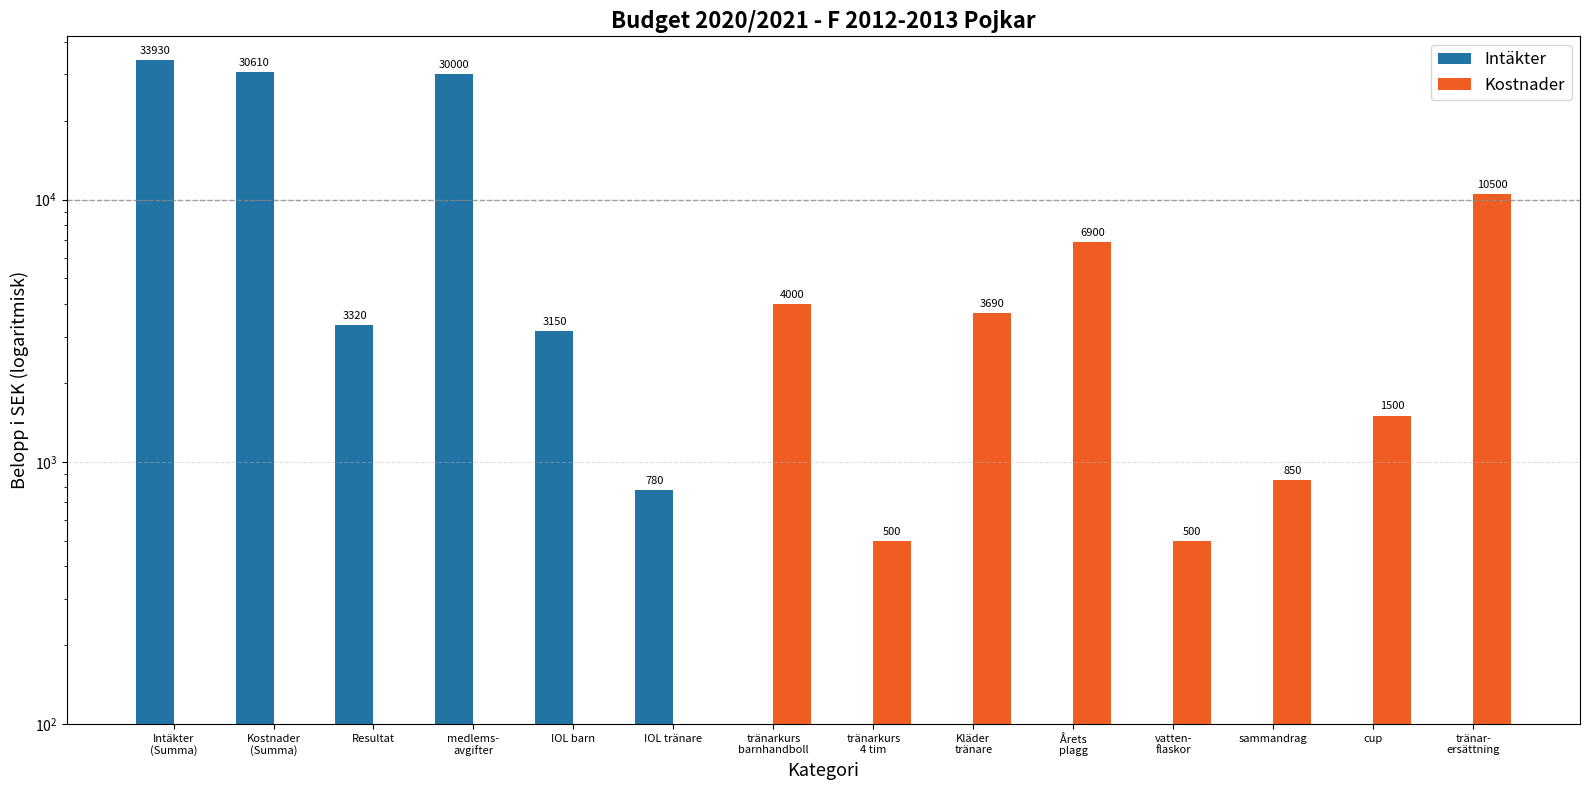

Rank the categories by Intäkter value from highest to lowest.

Intäkter
(Summa), Kostnader
(Summa), medlems-
avgifter, Resultat, IOL barn, IOL tränare, tränarkurs
barnhandboll, tränarkurs
4 tim, Kläder
tränare, Årets
plagg, vatten-
flaskor, sammandrag, cup, tränar-
ersättning